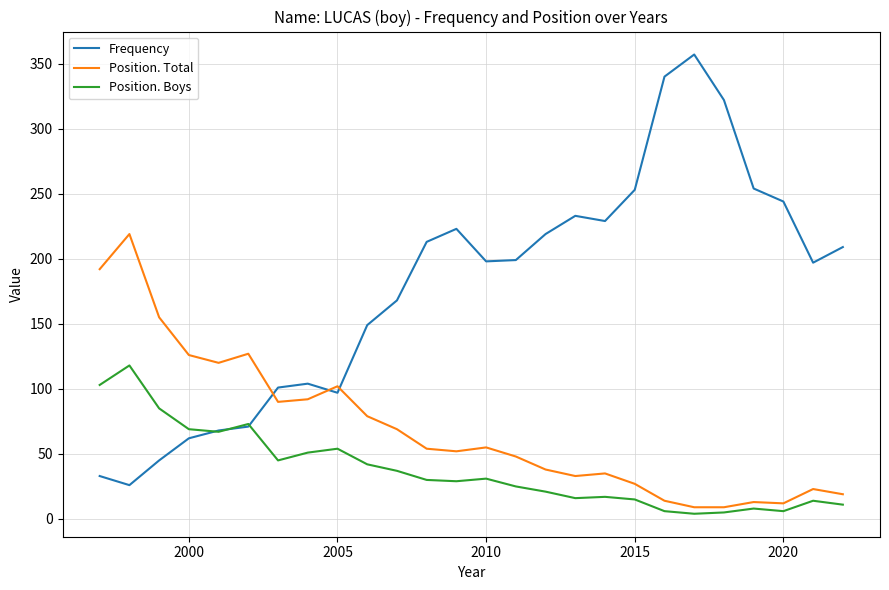

Which series has the largest total across all categories?

Frequency